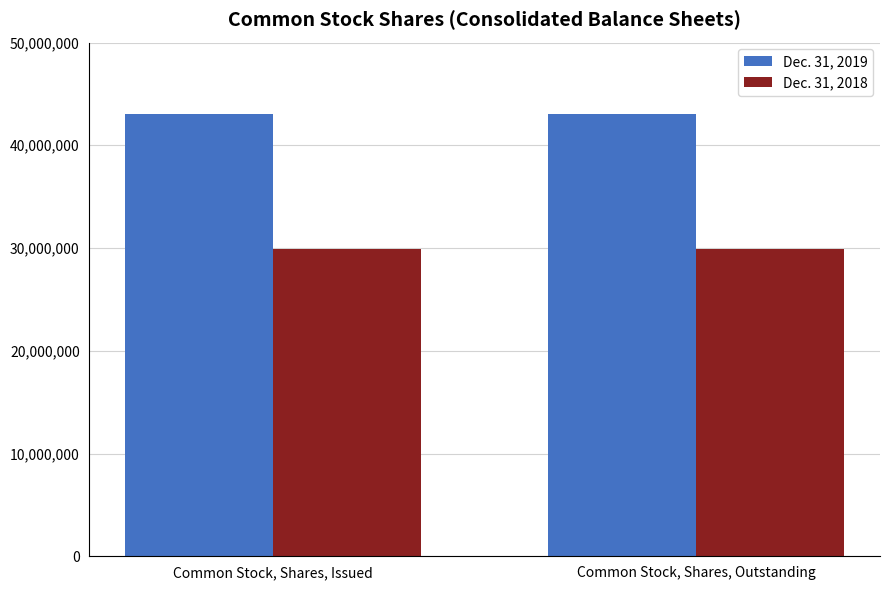

What are all the series names shown in the legend?

Dec. 31, 2019, Dec. 31, 2018